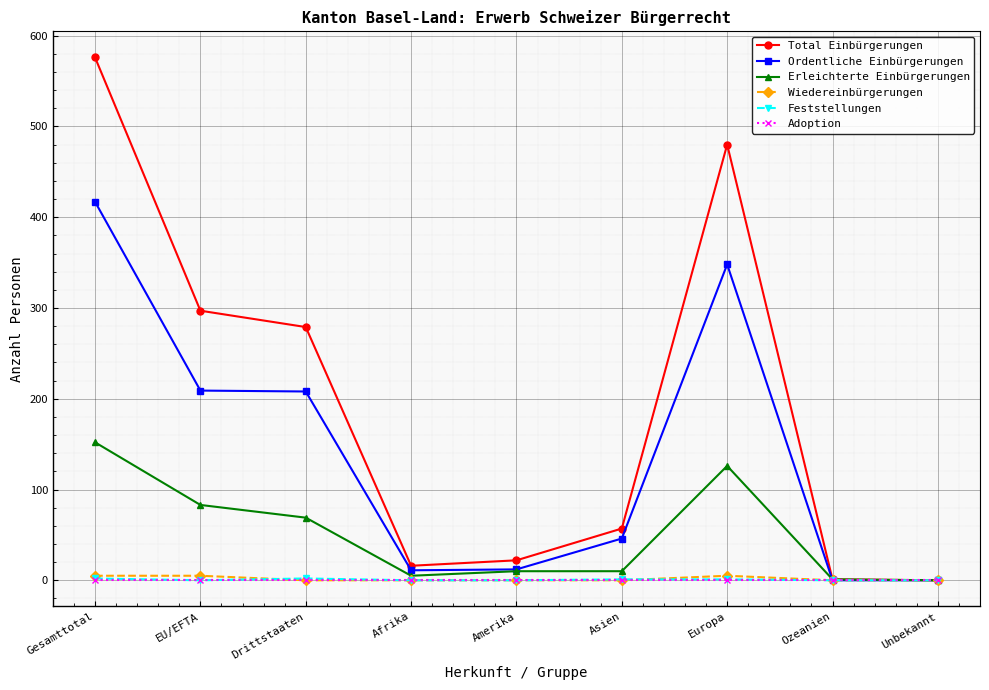

Between EU/EFTA and Unbekannt, which series saw the biggest shift?

Total Einbürgerungen